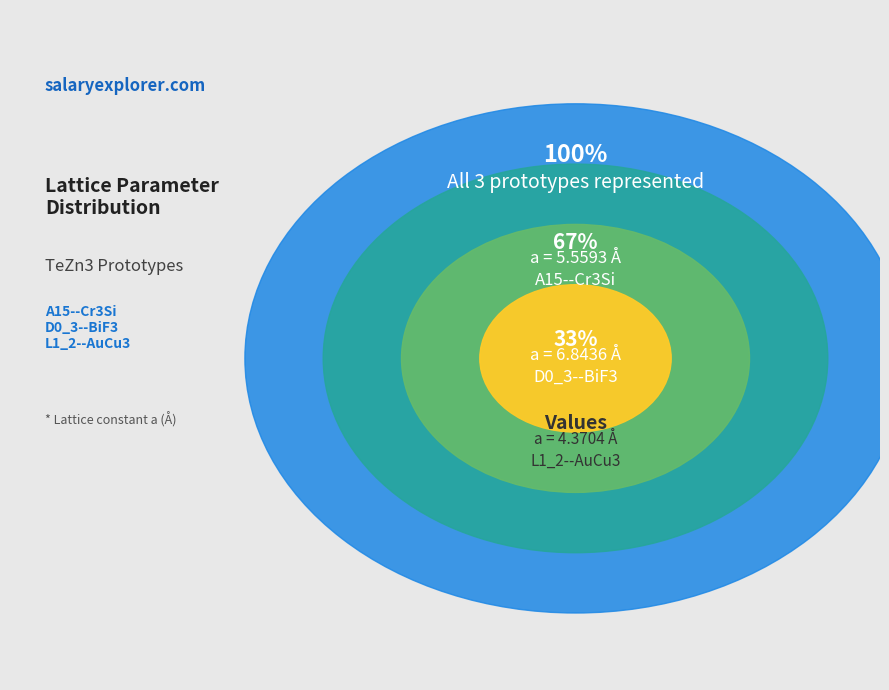

How many slices are in this pie chart?

3